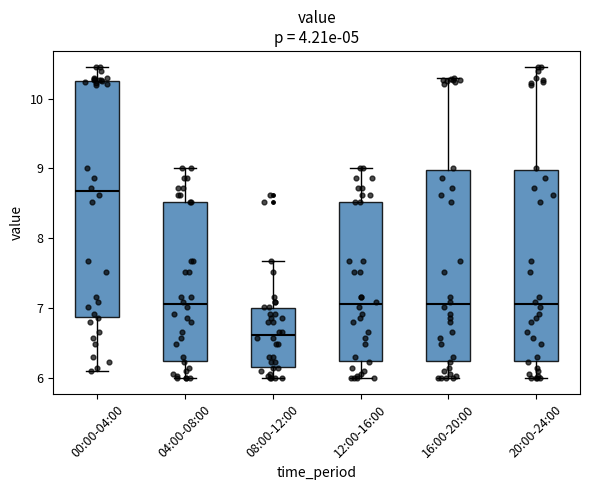

Which box's median line is the highest?

00:00-04:00